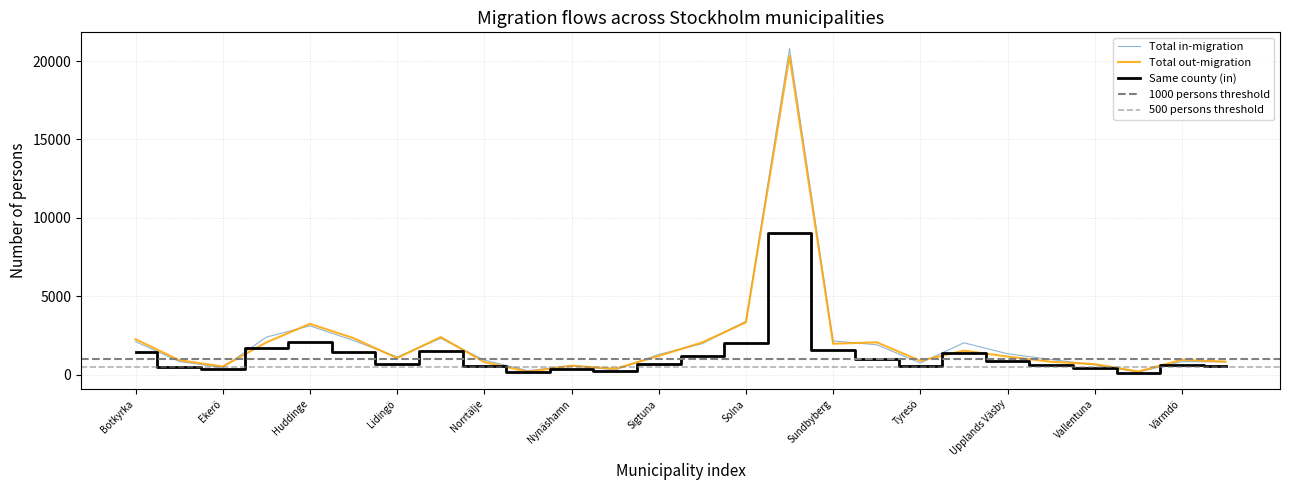

Does the chart have visible grid lines?

Yes